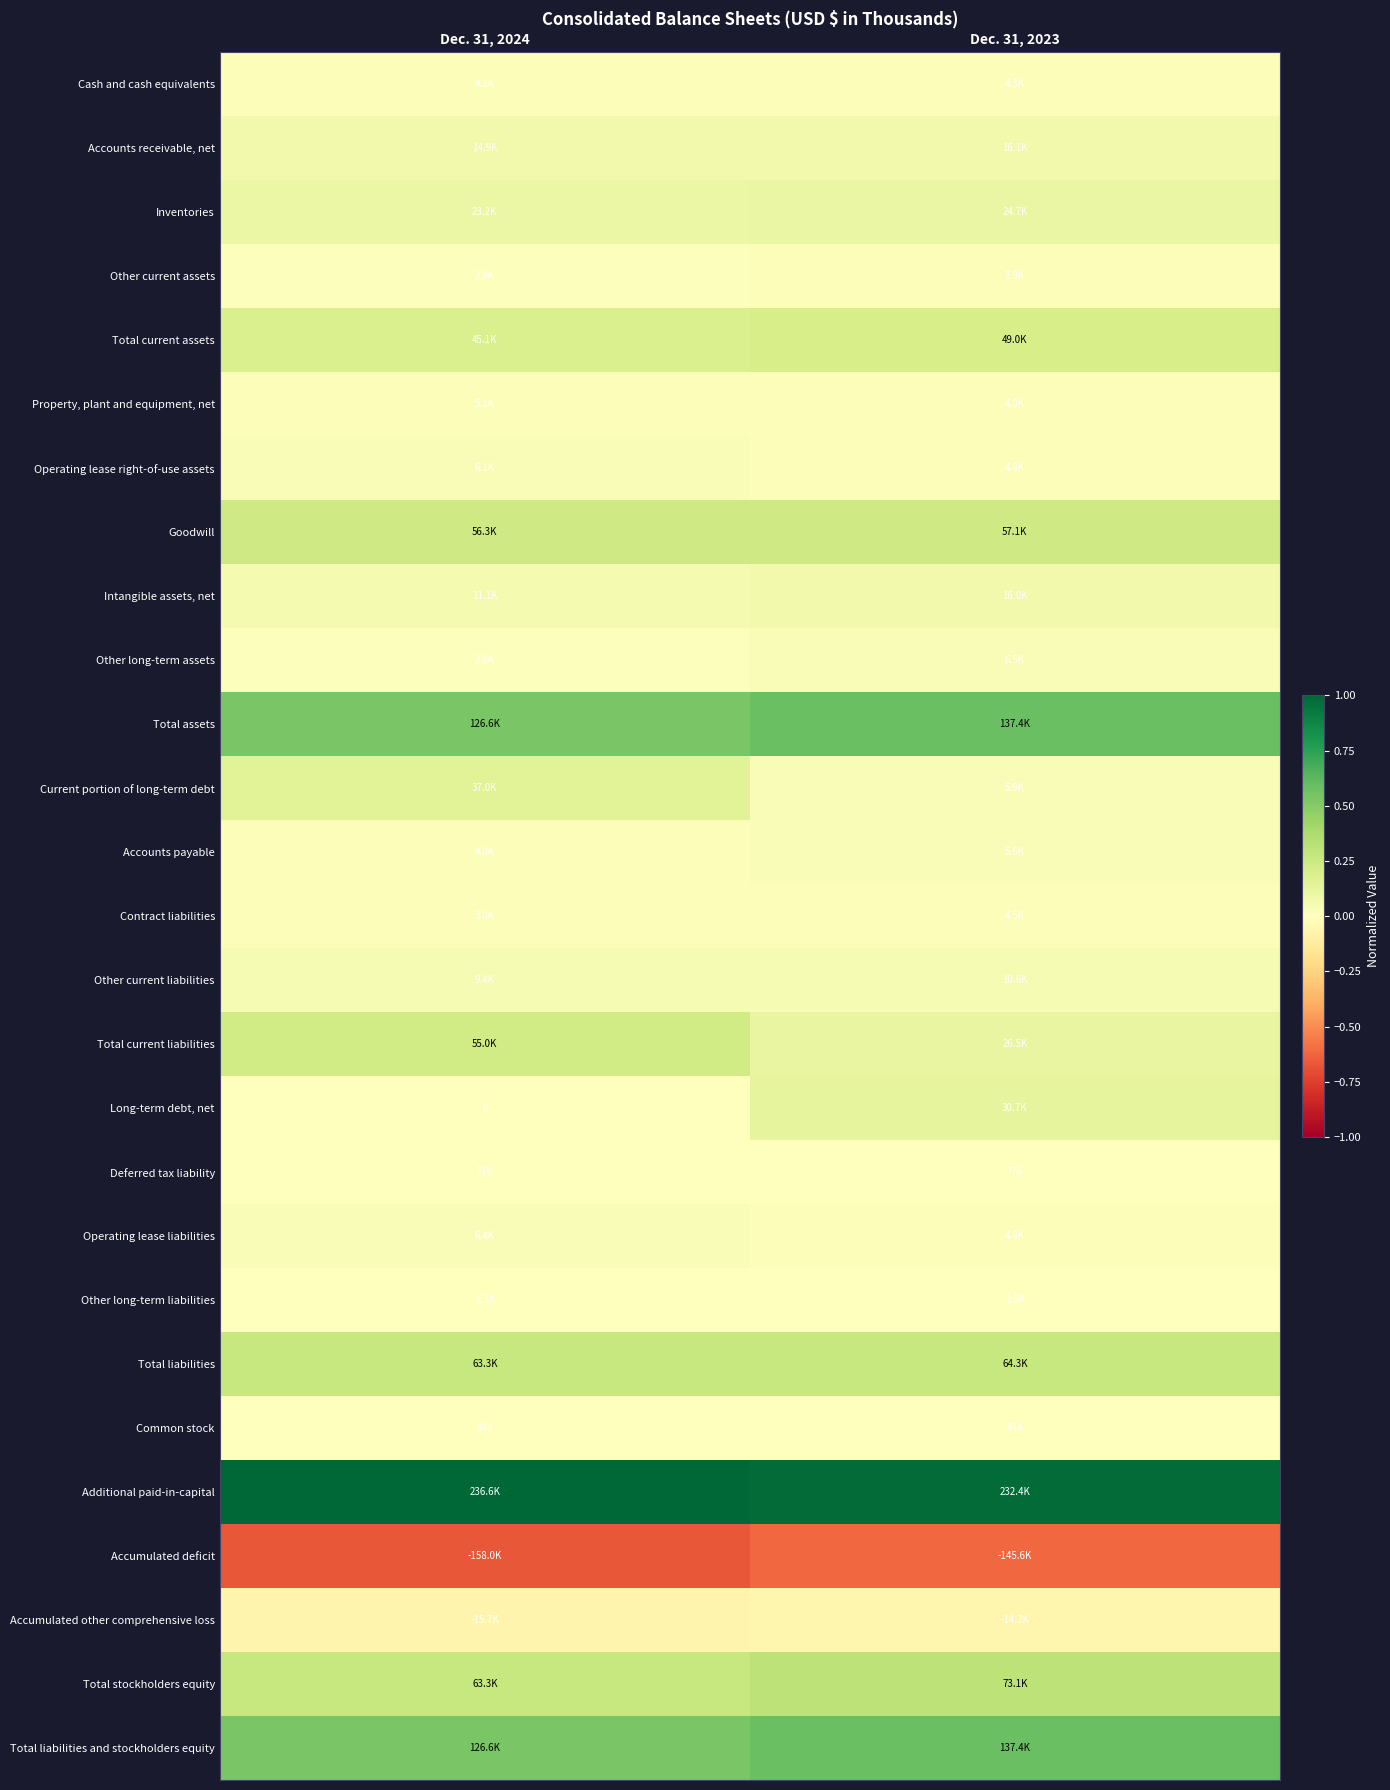

Is it true that Property, plant and equipment, net equals 0.0 at Dec. 31, 2023?

False